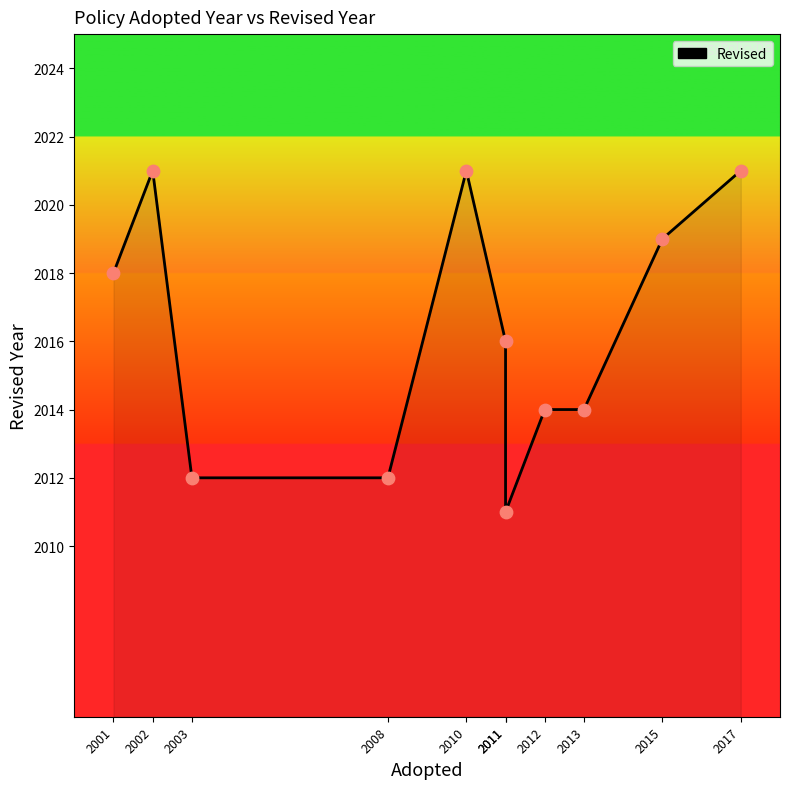

What is the ratio of the value at 2002 to the value at 2012?

1.0